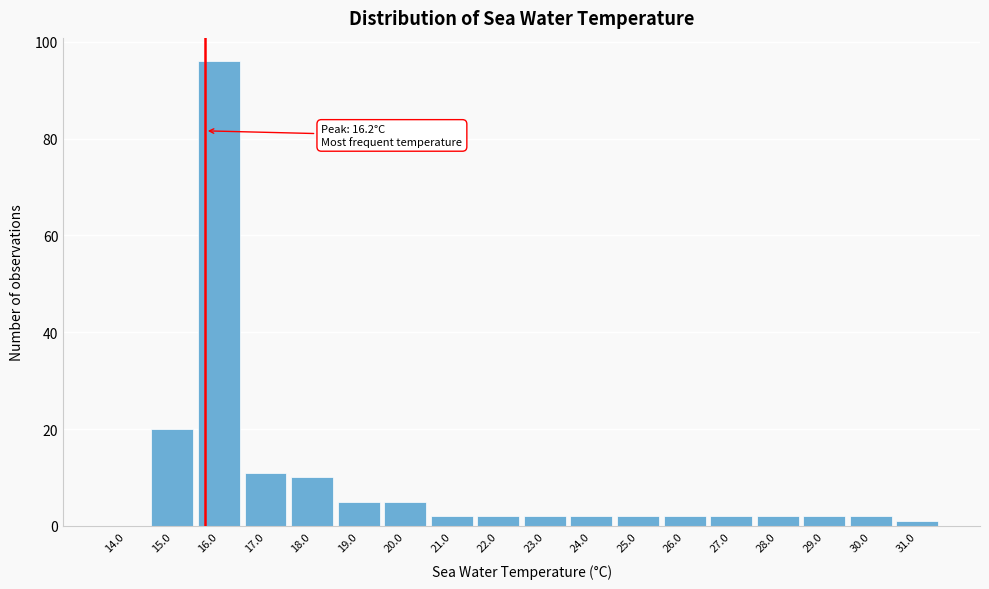

Reading left to right, extract all data points from this chart.

14.0=0	15.0=20	16.0=96	17.0=11	18.0=10	19.0=5	20.0=5	21.0=2	22.0=2	23.0=2	24.0=2	25.0=2	26.0=2	27.0=2	28.0=2	29.0=2	30.0=2	31.0=1